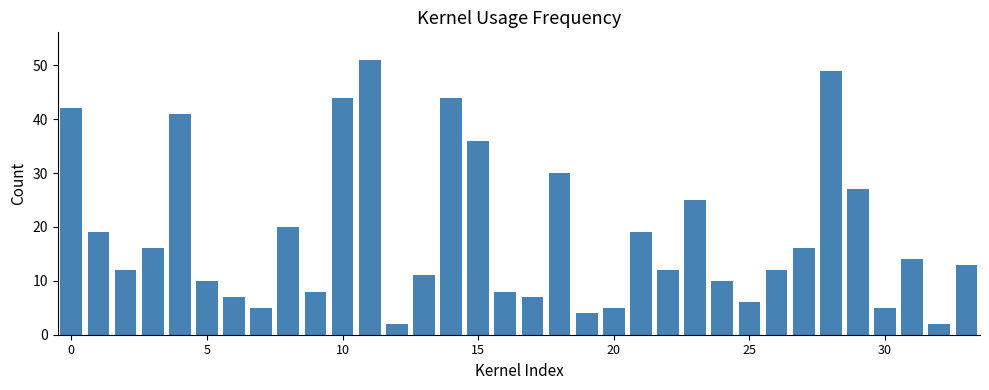

What is the minimum value shown in the chart?

2